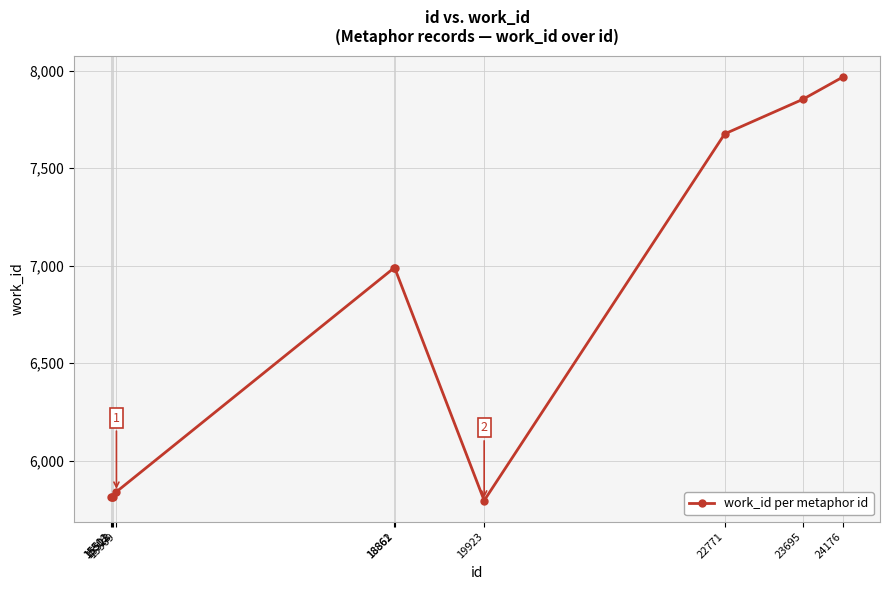

True or false: the data has more than 2 interior local peaks.

False